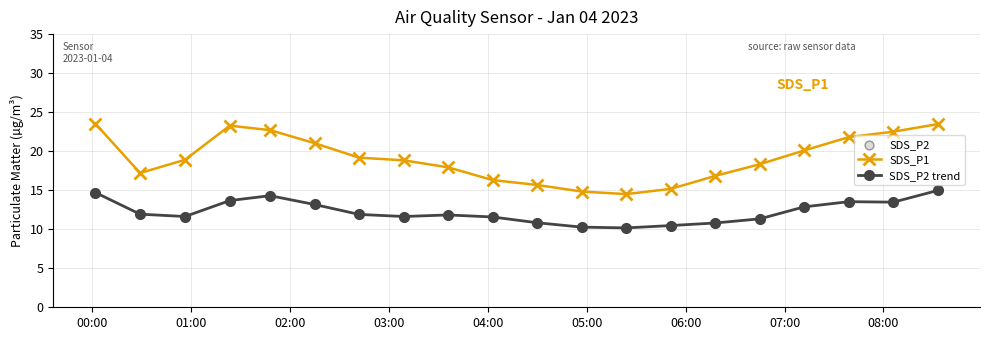

Which series has the largest range (max minus min)?

SDS_P1